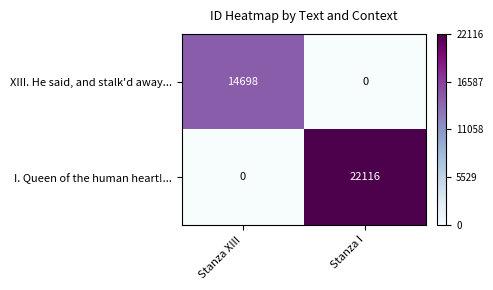

What is the average value of the I. Queen of the human heart!... series?

11058